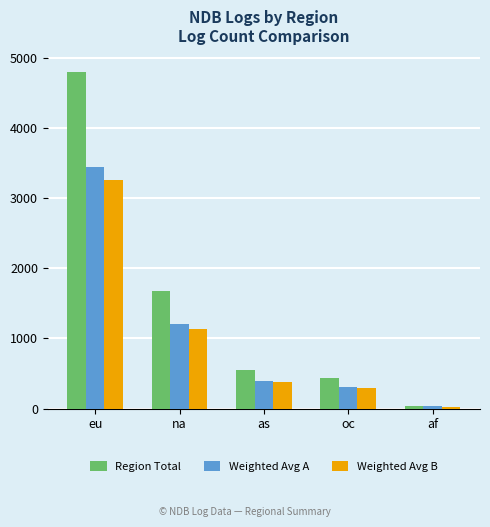

At which label does Weighted Avg B first exceed 373?

eu